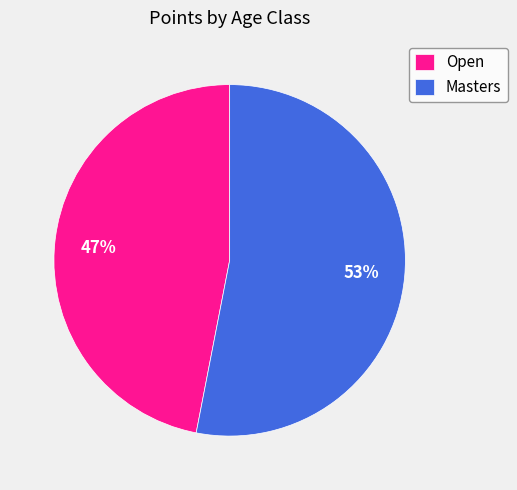

What percentage is the Open slice, to the nearest percent?

47%